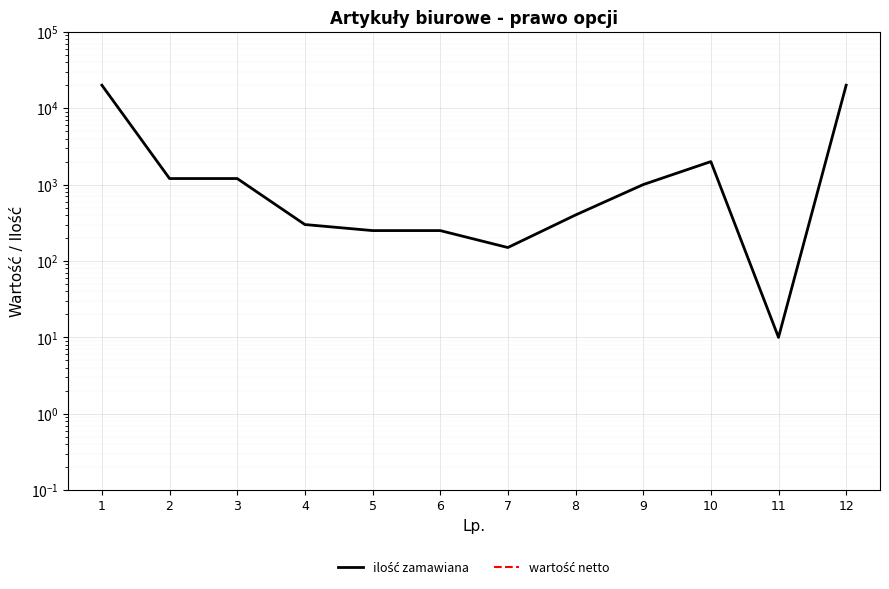

What value does the ilość zamawiana series have at 8?

400